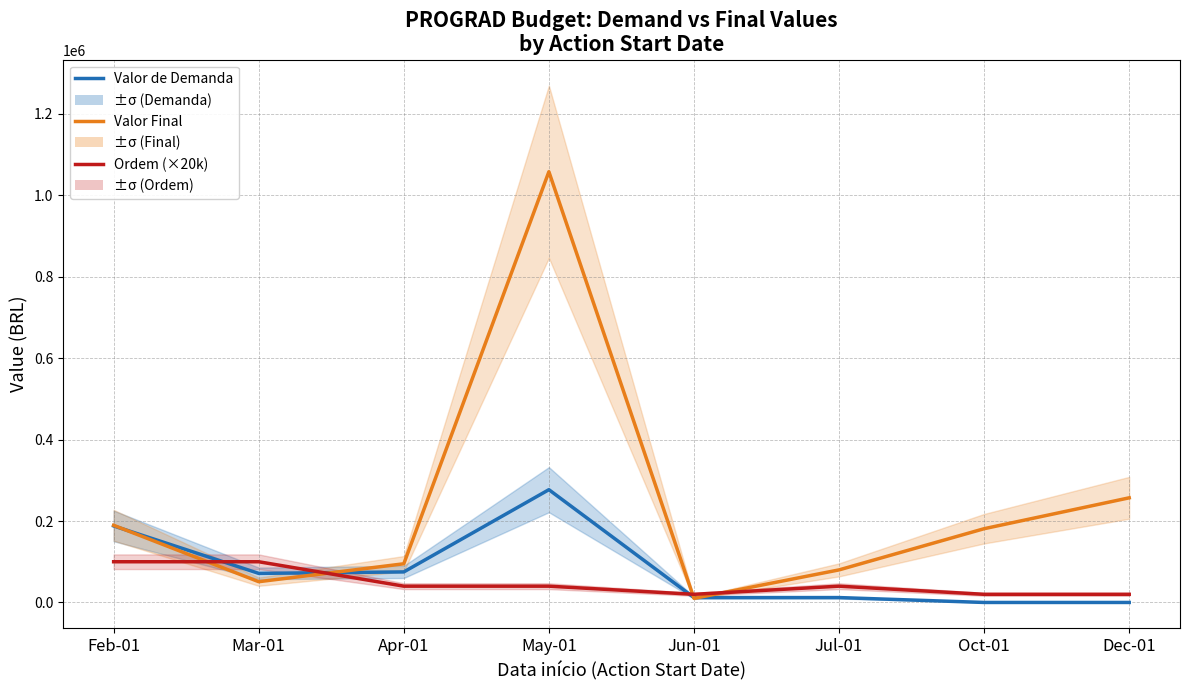

Count the number of data series in this chart.

3